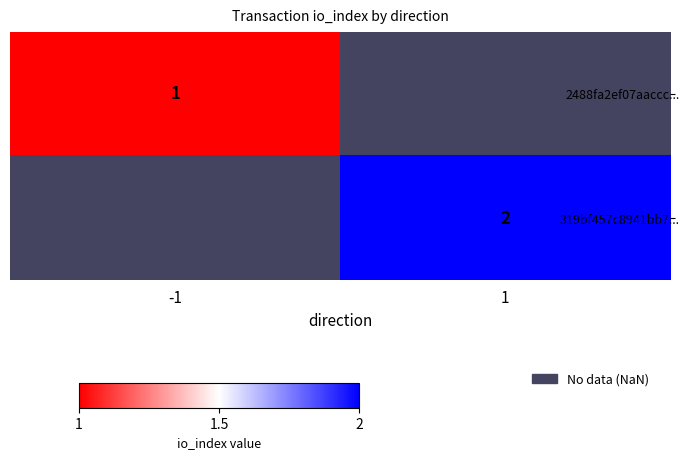

How many distinct data groups are displayed?

2